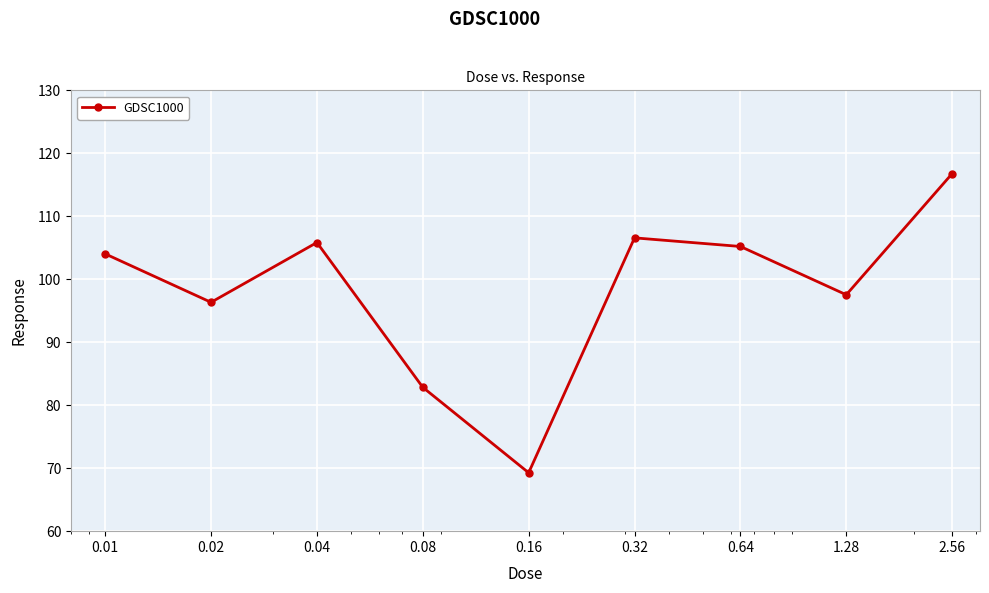

What is the minimum value shown in the chart?

69.3